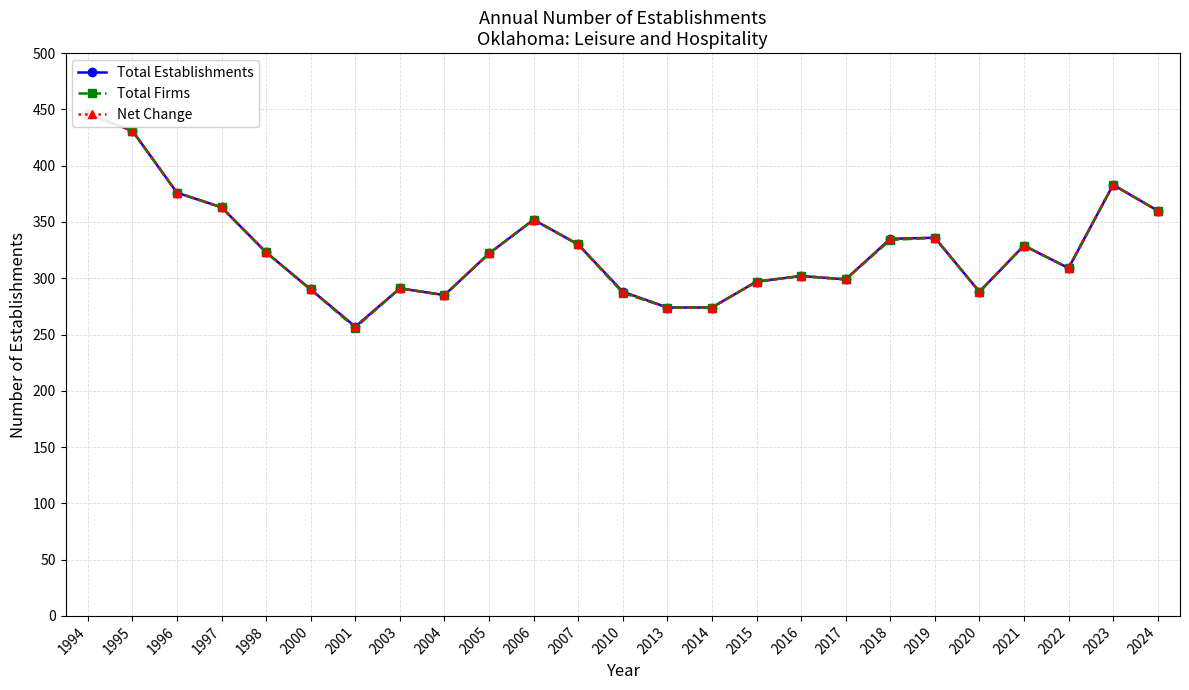

Does the chart have visible grid lines?

Yes